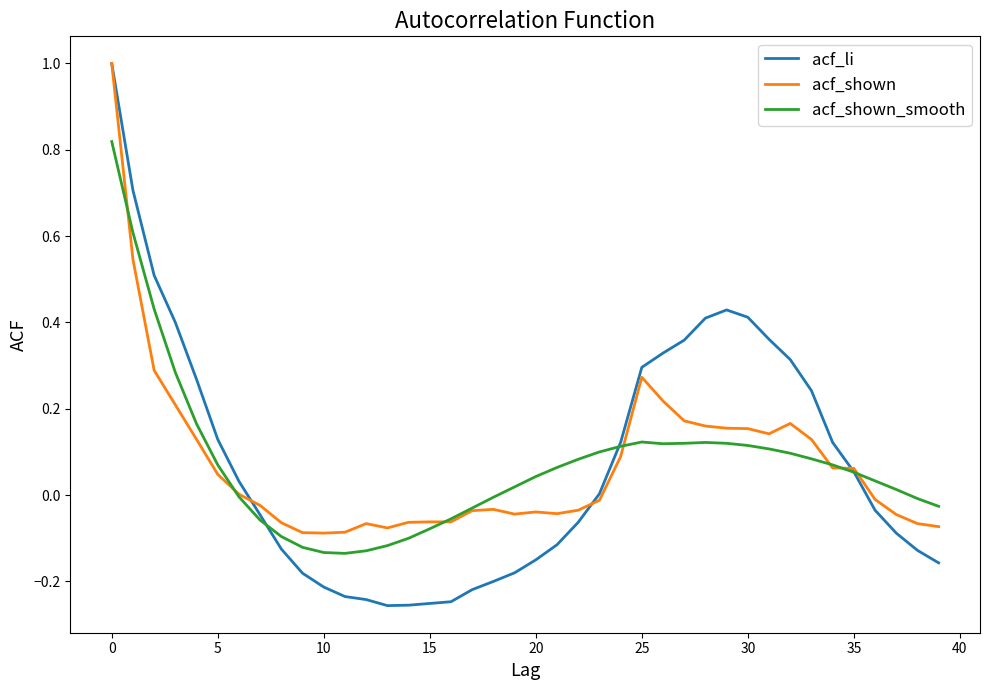

What is the greatest value displayed?

1.0